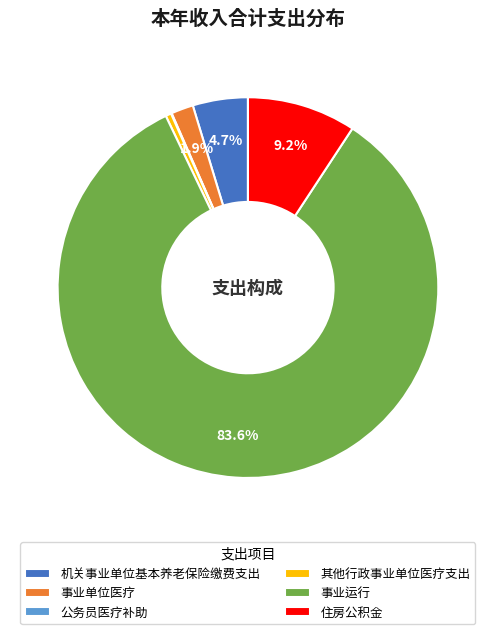

Is there a majority slice in this chart?

Yes